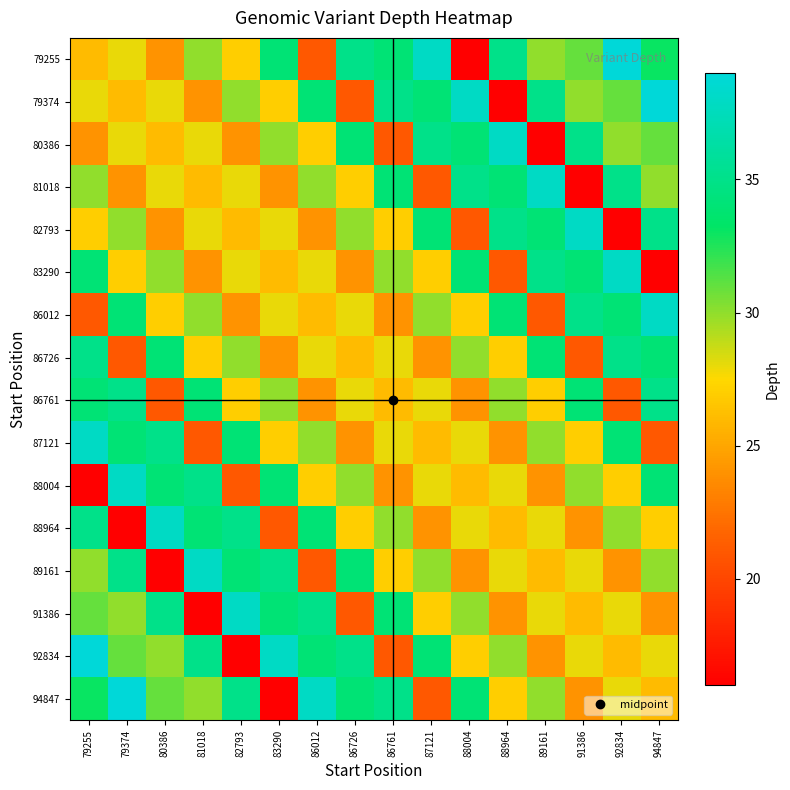

Between 83290 and 86012, which series saw the biggest shift?

94847